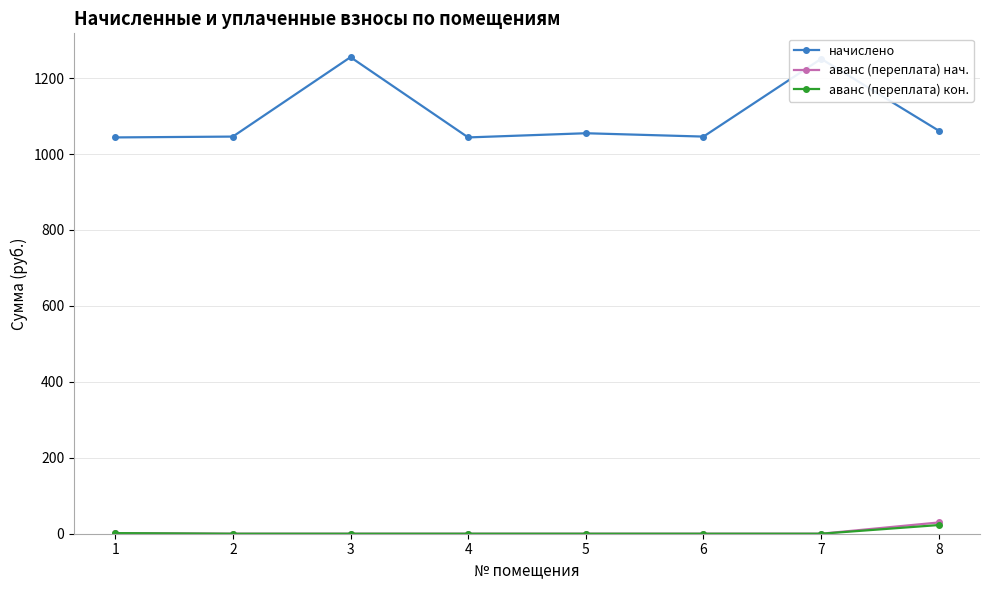

What is the average value of the начислено series?

1100.2